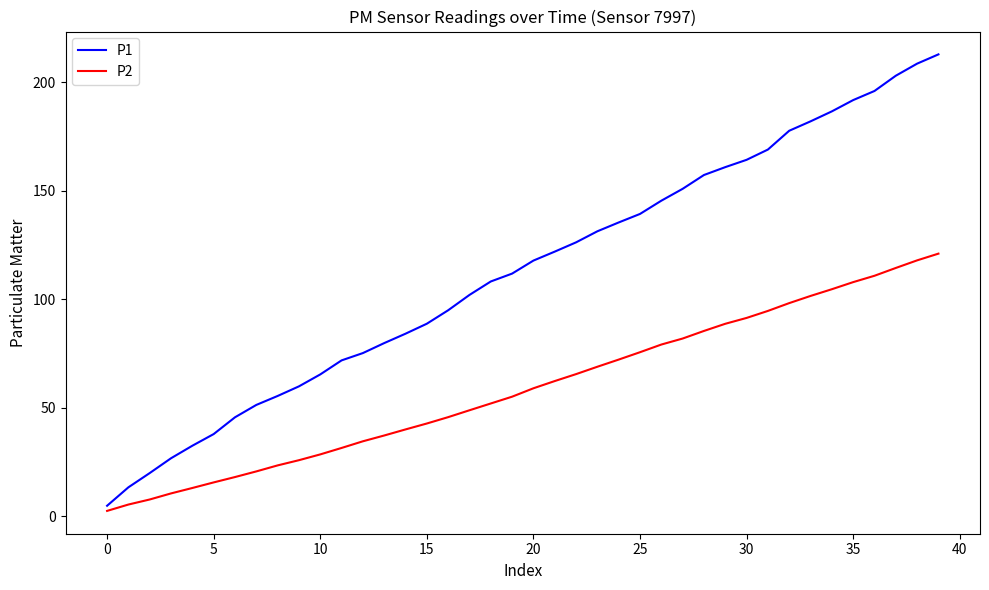

Which series has the widest spread of values?

P1